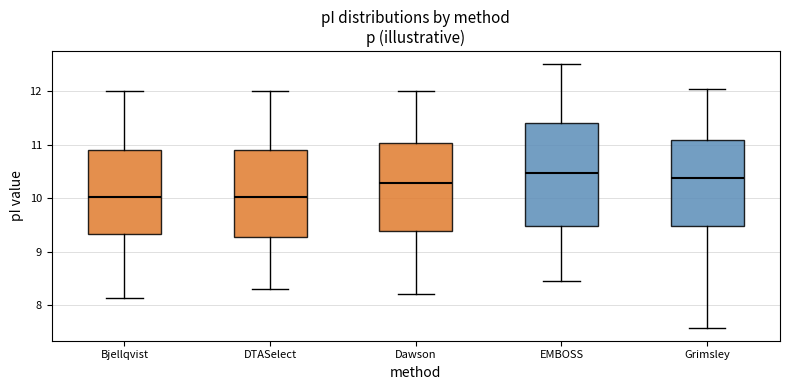

Where is the upper edge of the box for Bjellqvist on the y-axis? The values are not printed on the chart, so give them approximately, as read against the axis.

10.9